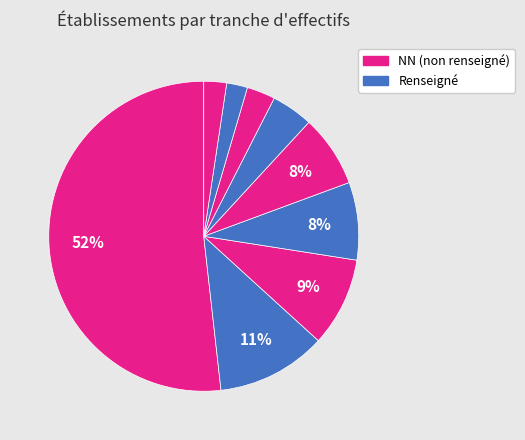

How many segments does this pie chart have?

9